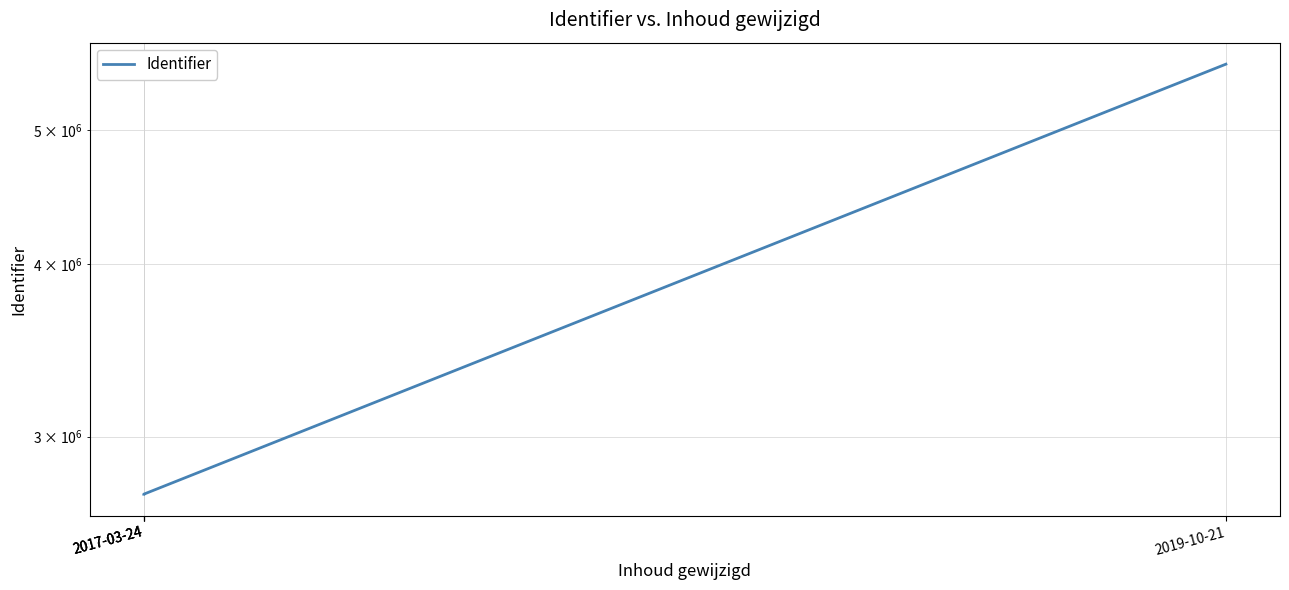

At which label does the data first exceed 2725642?

2019-10-21